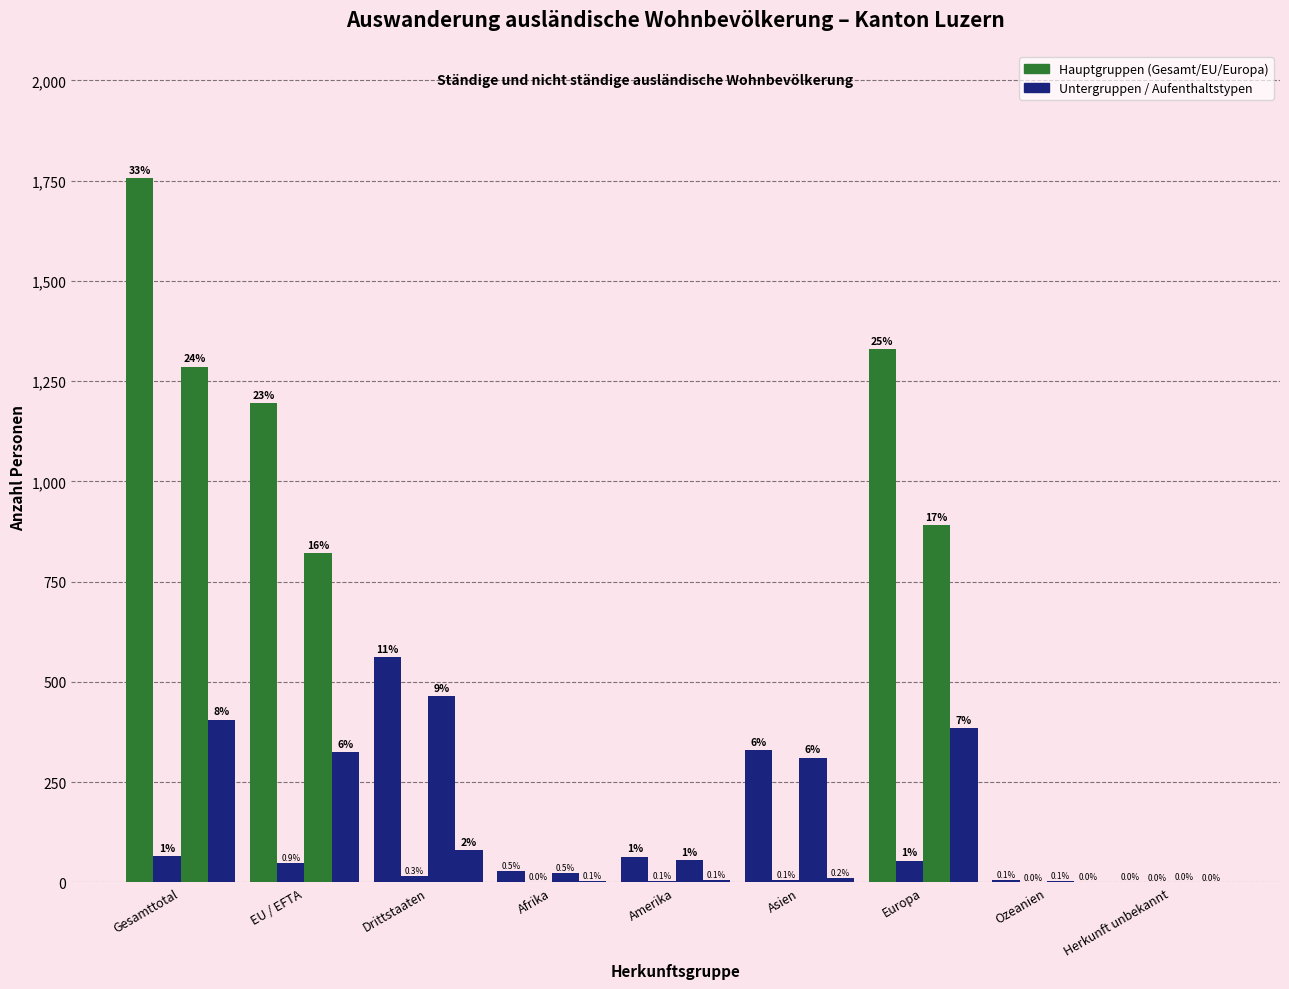

How many series are shown in this chart?

4